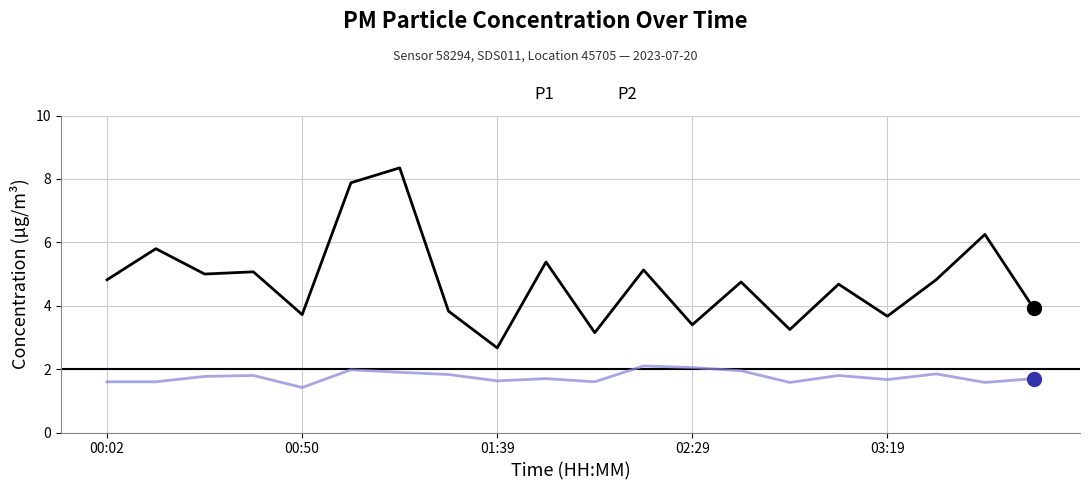

Which series has the widest spread of values?

P1